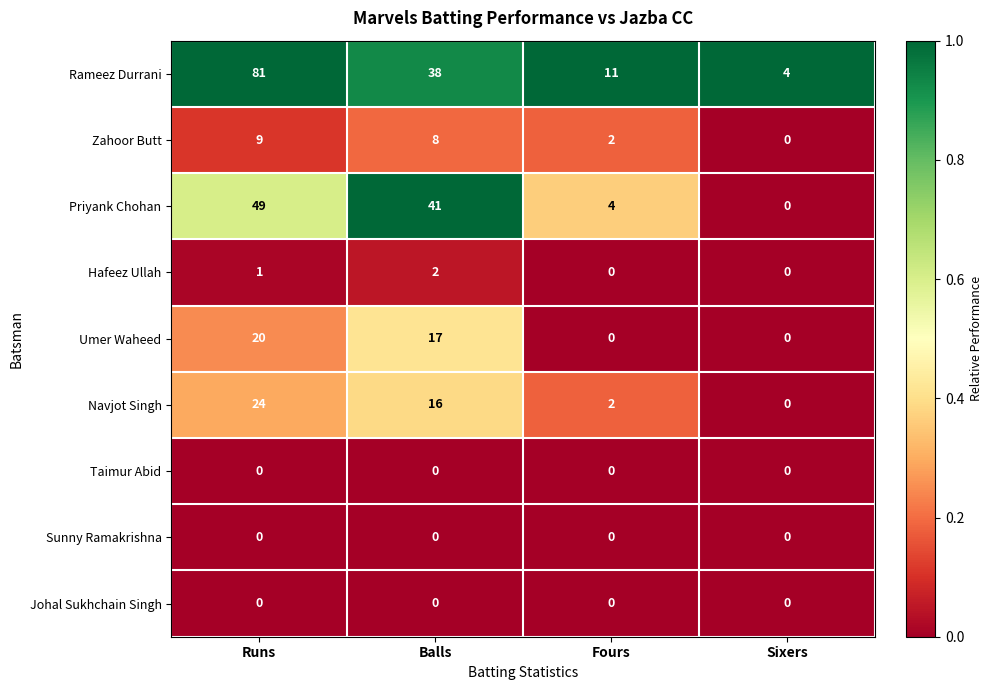

What is the sum of all Priyank Chohan values?

94